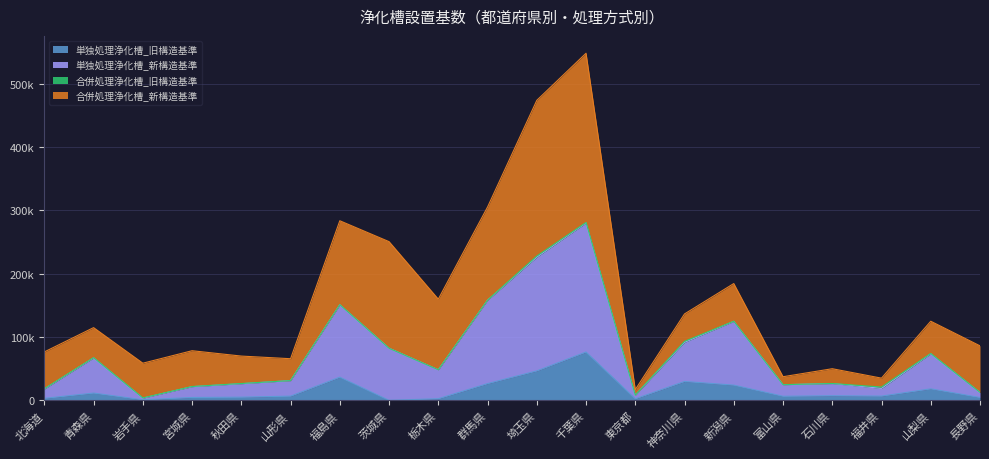

Does the chart have visible grid lines?

Yes